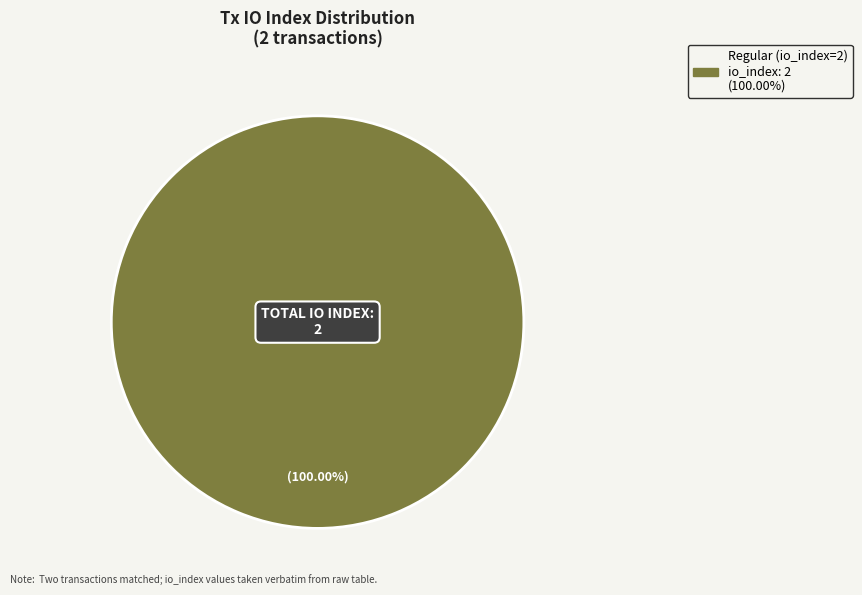

Is there a majority slice in this chart?

Yes